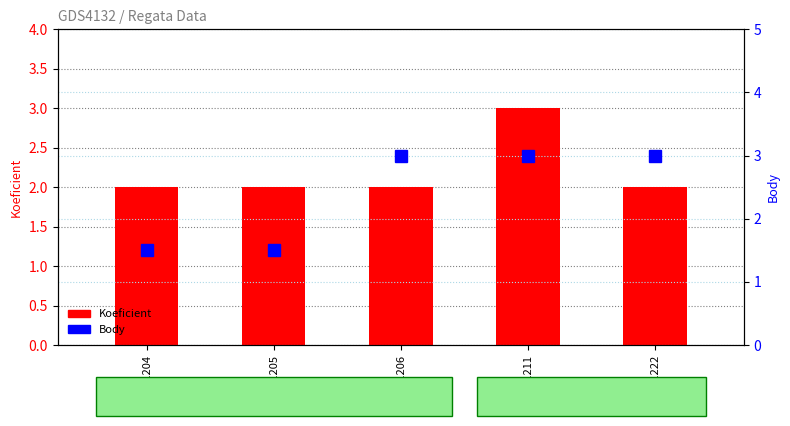

True or false: Koeficient has a value of 3.3 at 191205.

False